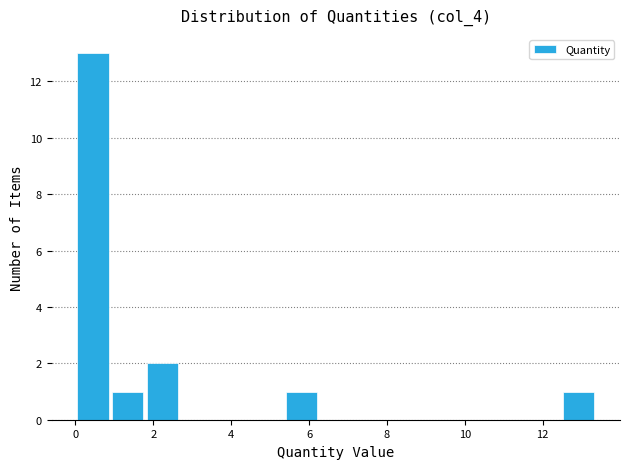

Reading left to right, transcribe this chart: for each bar, give the range it covers on the x-axis and its height. Neither the bar edges nor the heights are printed on the chart, so give them approximately, as read against the axes.

0.0 to 1.0: 13
1.0 to 1.8: 1
1.8 to 2.6: 2
2.6 to 3.6: 0
3.6 to 4.4: 0
4.4 to 5.4: 0
5.4 to 6.2: 1
6.2 to 7.2: 0
7.2 to 8.0: 0
8.0 to 9.0: 0
9.0 to 9.8: 0
9.8 to 10.6: 0
10.6 to 11.6: 0
11.6 to 12.4: 0
12.4 to 13.4: 1